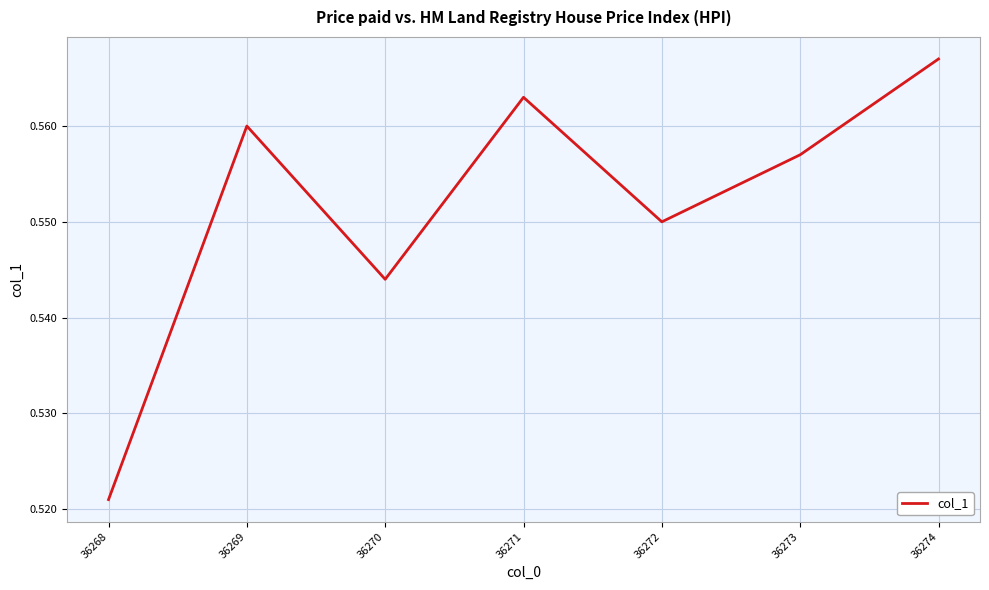

At which category does the data reach its first local valley?

36270